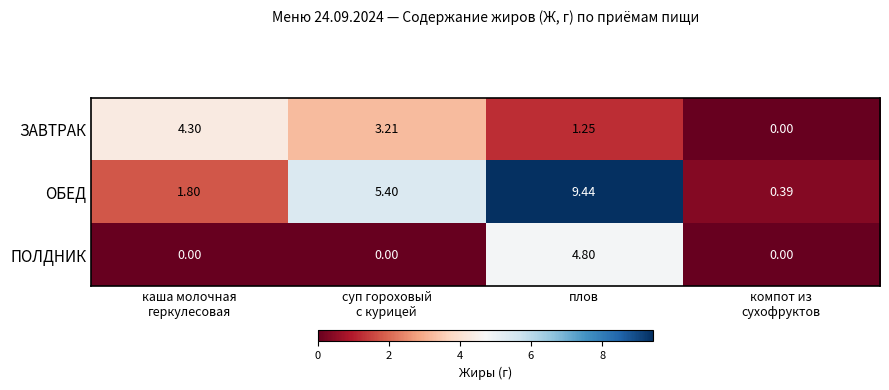

Where is ЗАВТРАК nearest to the value 2?

плов